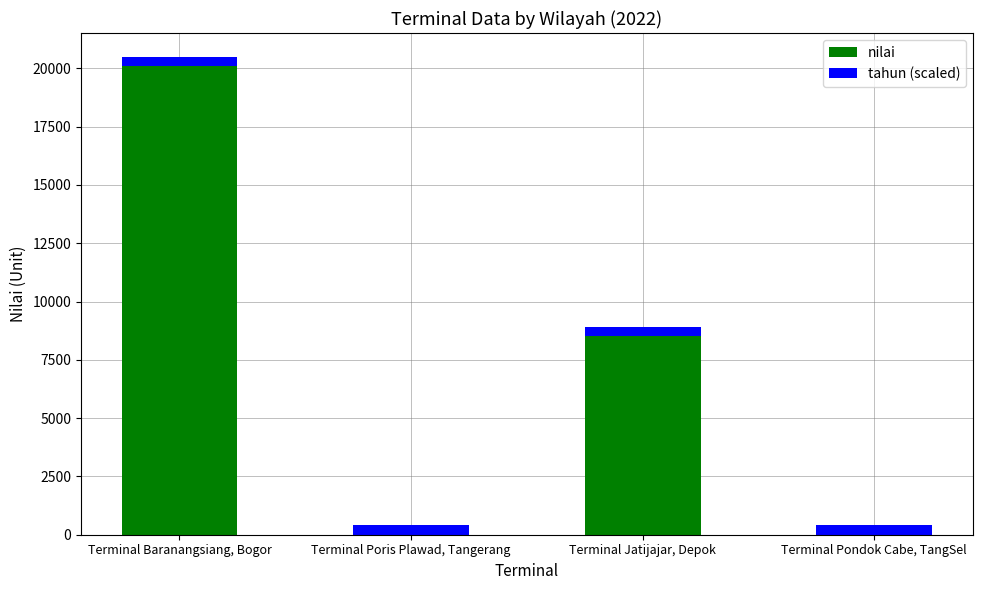

Is it true that nilai equals 11875.2 at Terminal Jatijajar, Depok?

False